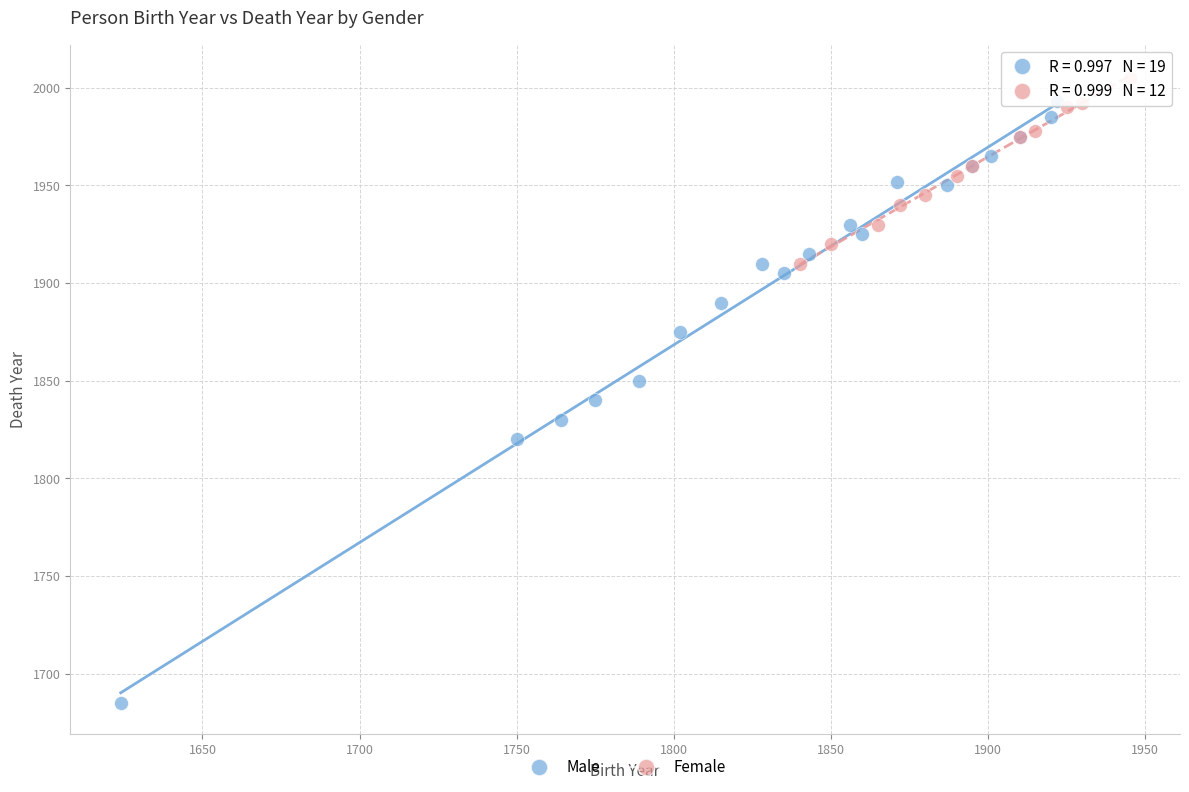

Which series has the largest Y range (max minus min)?

Male